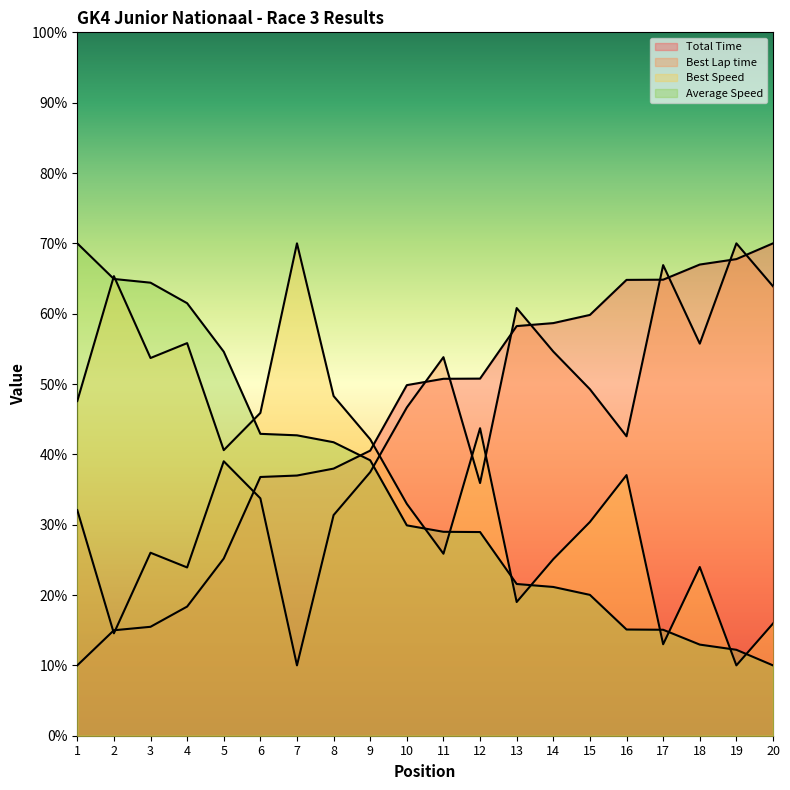

True or false: Average Speed has a value of 42.4 at 10.

False